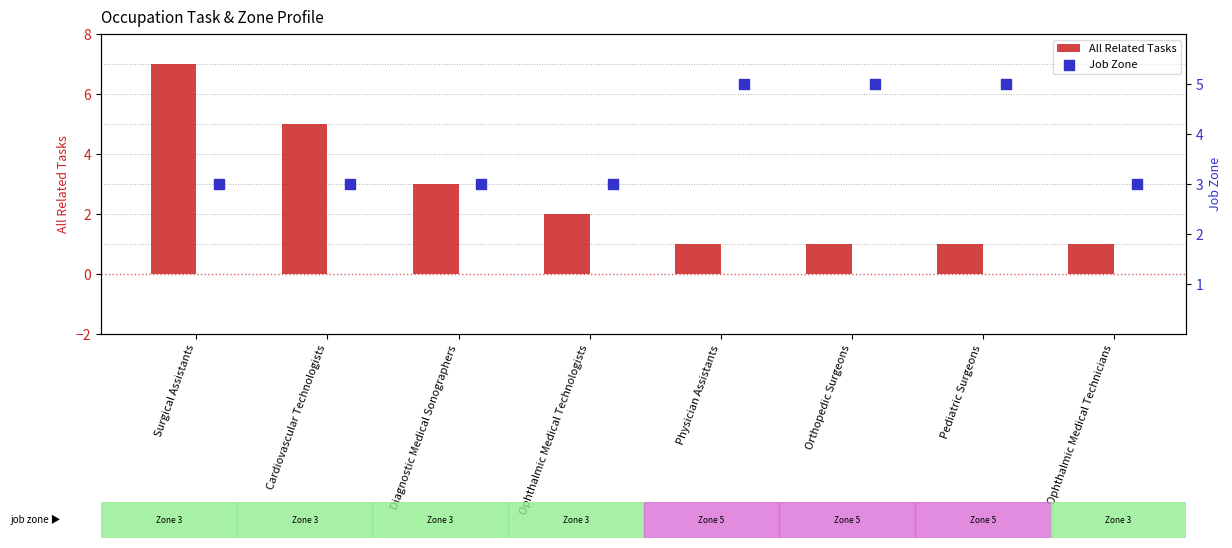

At how many categories does at least one series exceed 6?

1